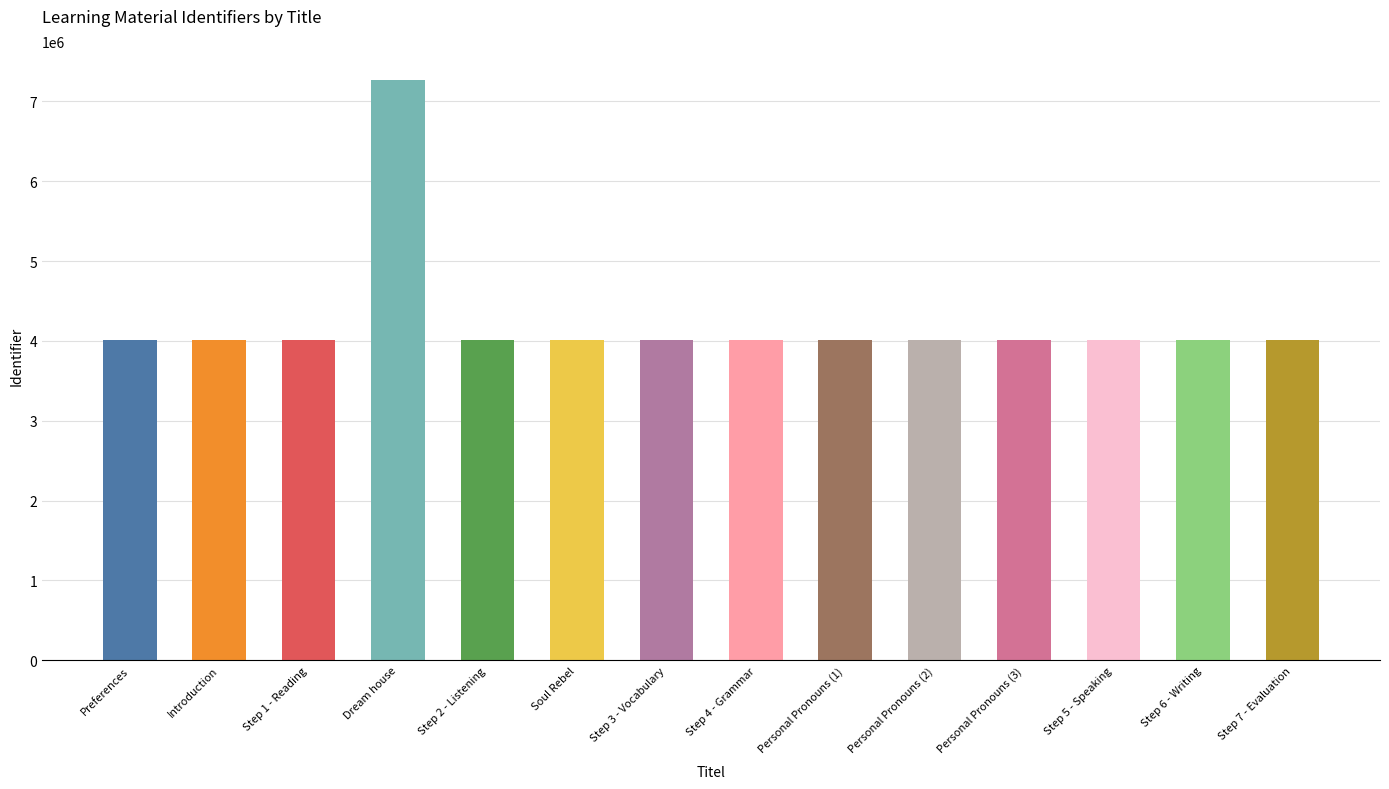

At which category does the chart reach its peak across all series?

Dream house